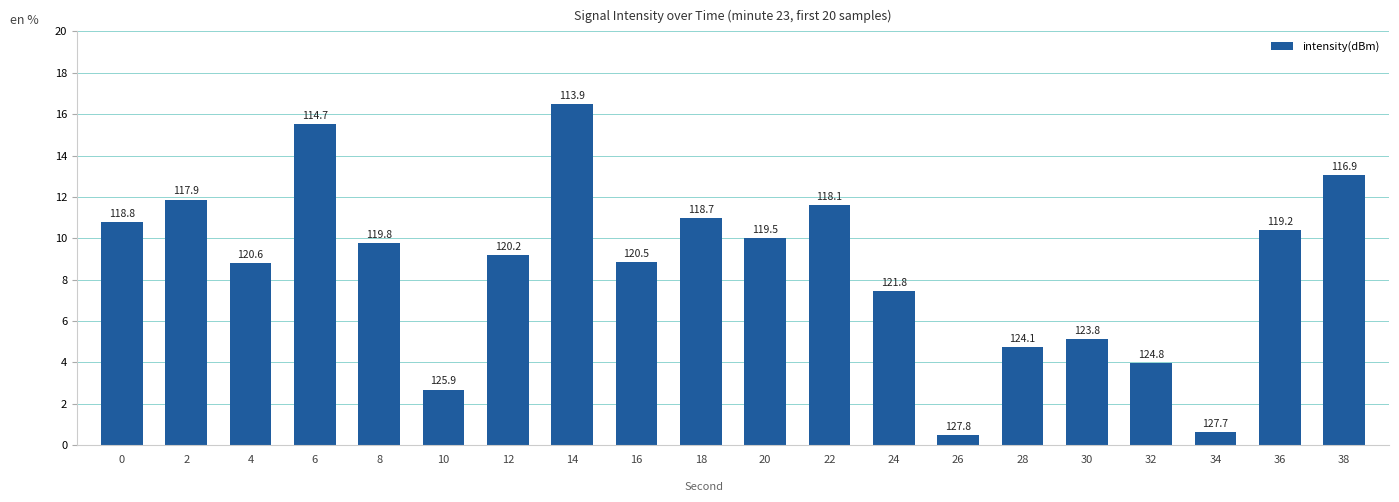

Are the bars horizontal?

No